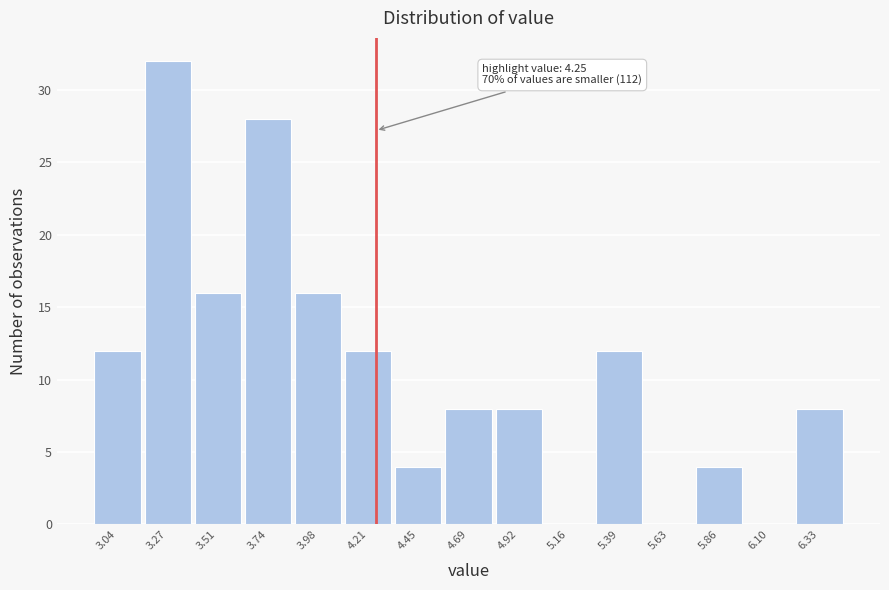

Which range on the x-axis has the tallest bar?

3.15 to 3.40